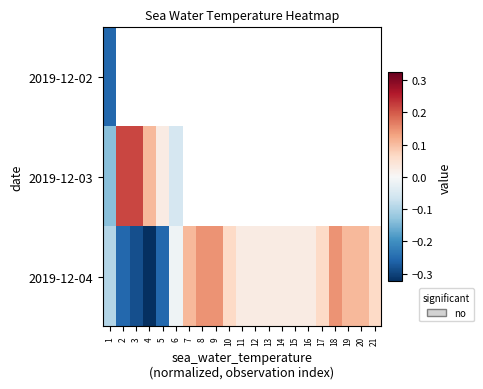

How many negative values does the 2019-12-02 series have?

1